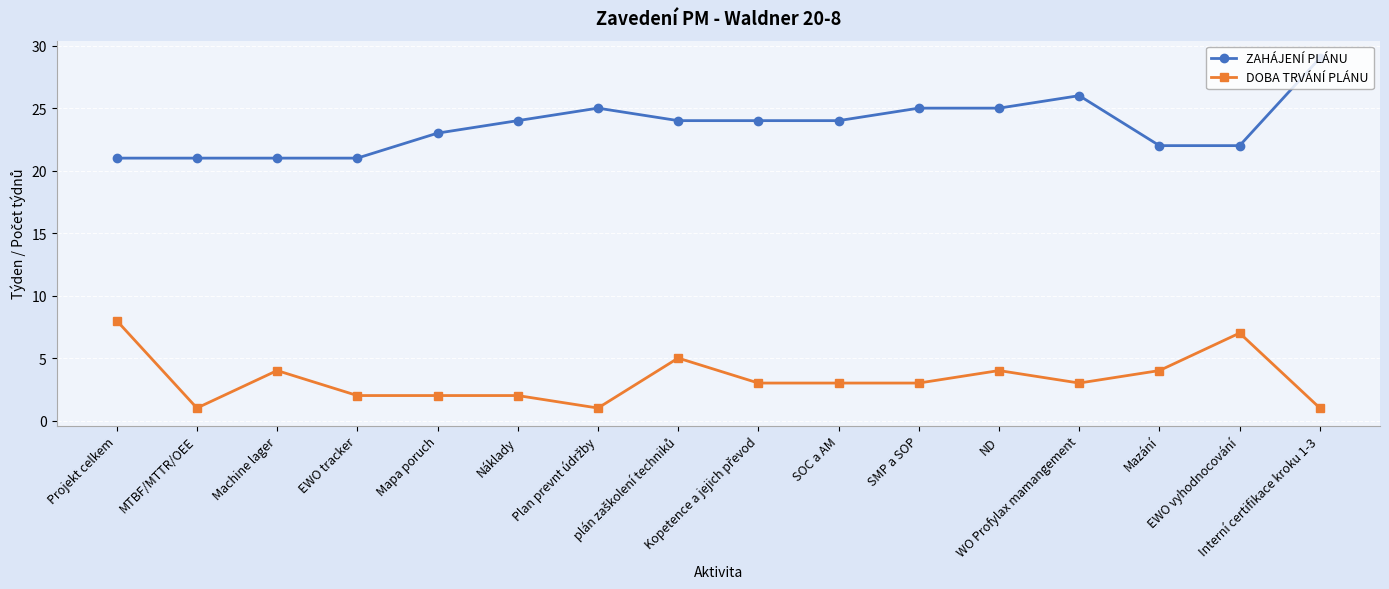

Is this an area chart (filled region under the line)?

No